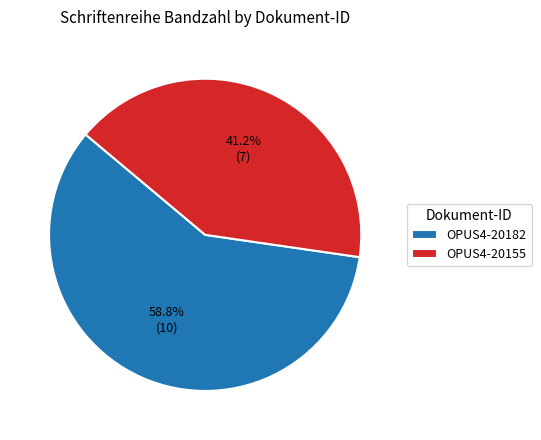

To the nearest percent, what is the difference between the largest and smallest slice percentages?

18%